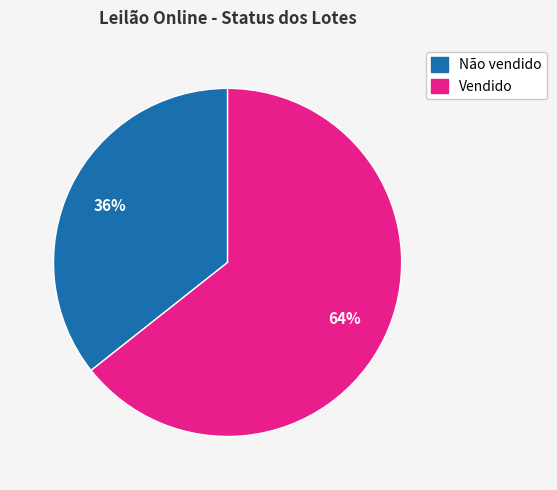

Approximately how many times larger is the value at Não vendido compared to Vendido?

0.6